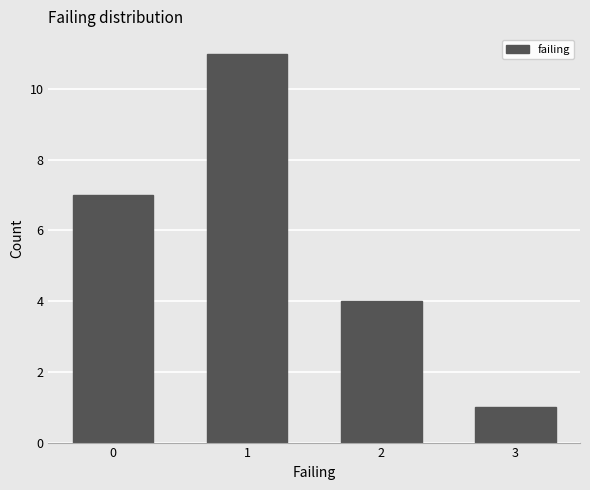

Reading left to right, what are all the values shown in this chart?

0=7	1=11	2=4	3=1